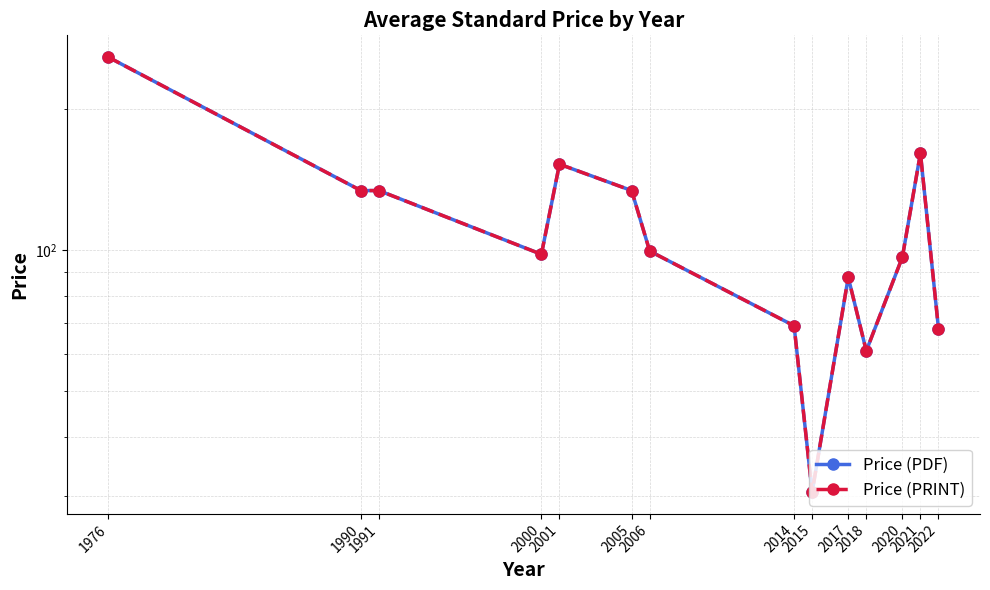

Which series changed the most between 2020 and 2021?

Price (PDF)